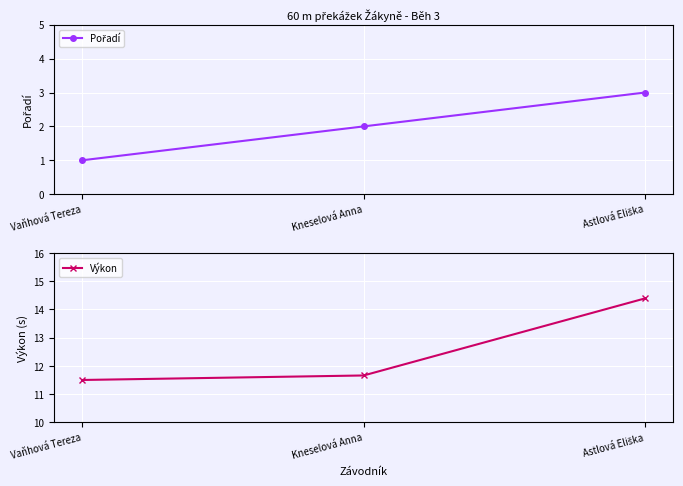

Between Kneselová Anna and Astlová Eliška, which is larger?

Astlová Eliška